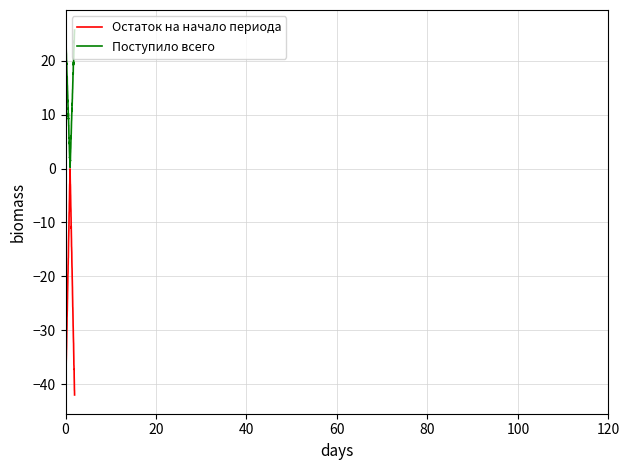

Rank the series by their maximum value, from lowest to highest.

Остаток на начало периода, Поступило всего